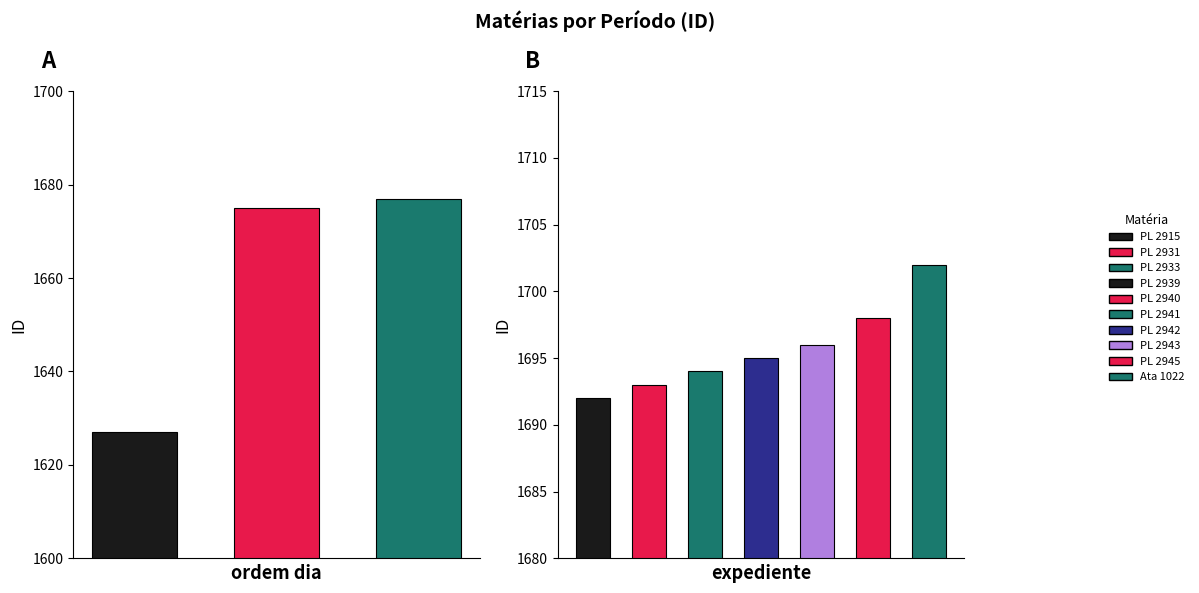

Where is the data nearest to the value 1664?

Período: ordem dia